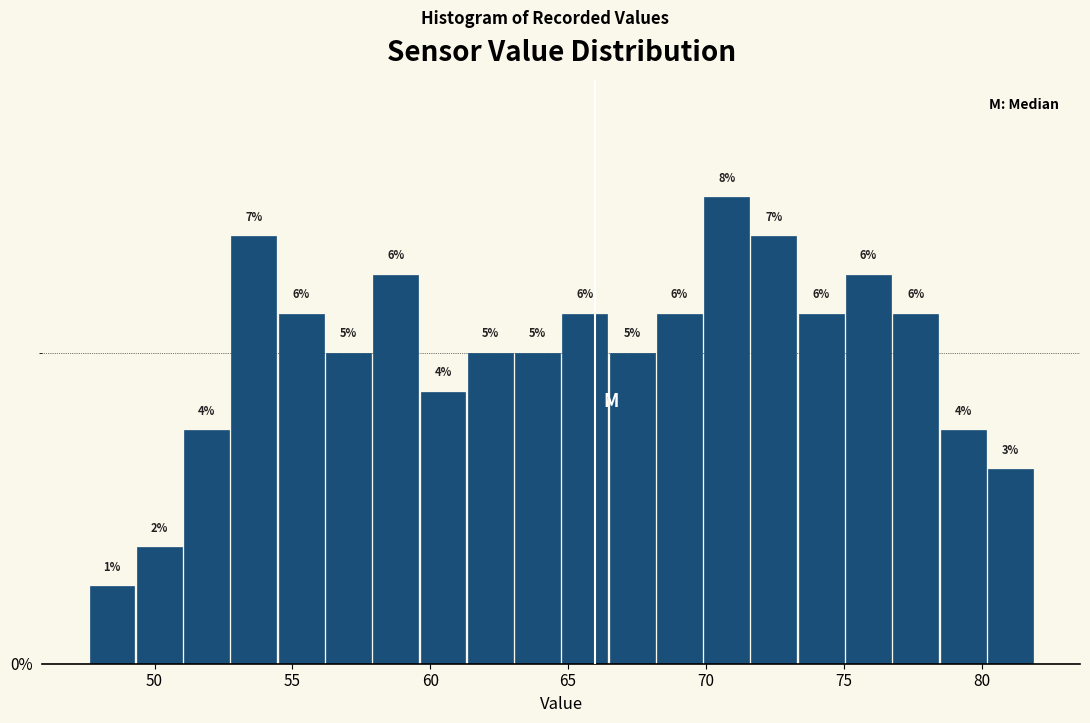

Read against the x-axis, roughly where is the centre of the tallest bar?

71.0